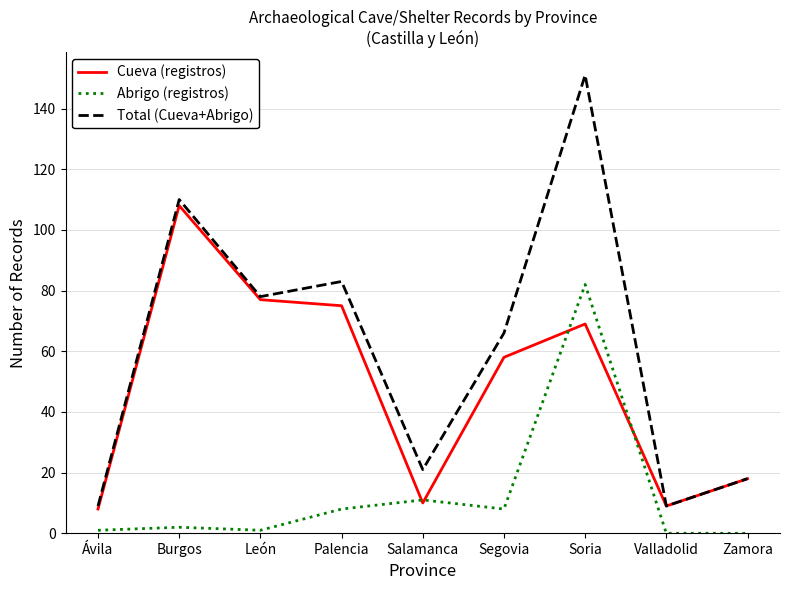

Is the value of Cueva (registros) at Palencia greater than the value of Total (Cueva+Abrigo) at Soria?

No